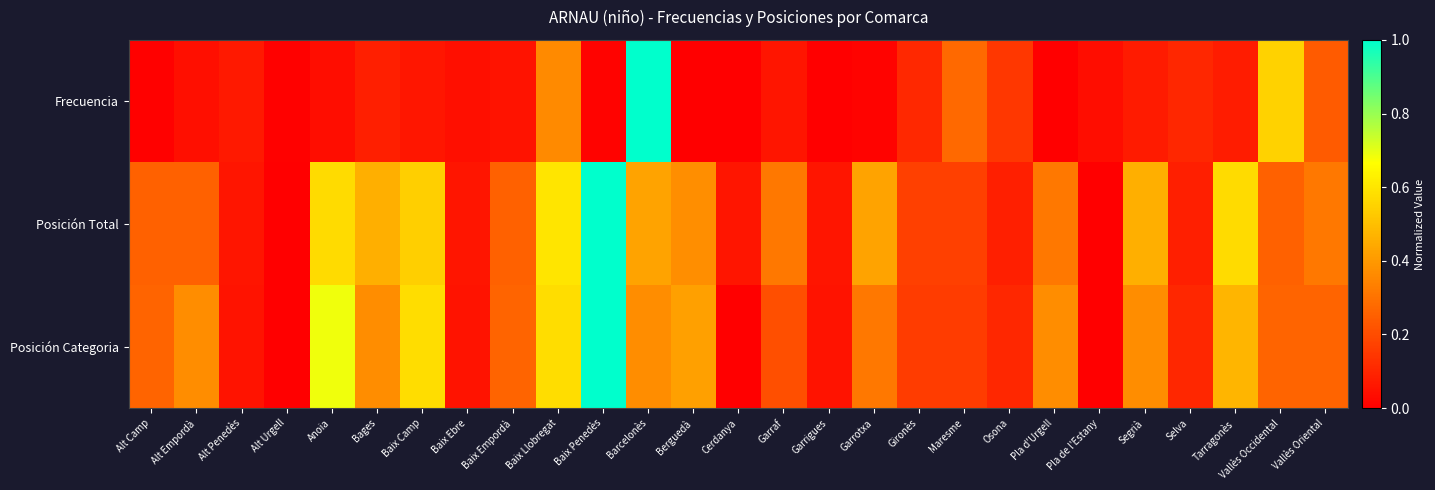

Rank the series at Tarragonès from lowest to highest value.

Frecuencia, Posición Categoria, Posición Total